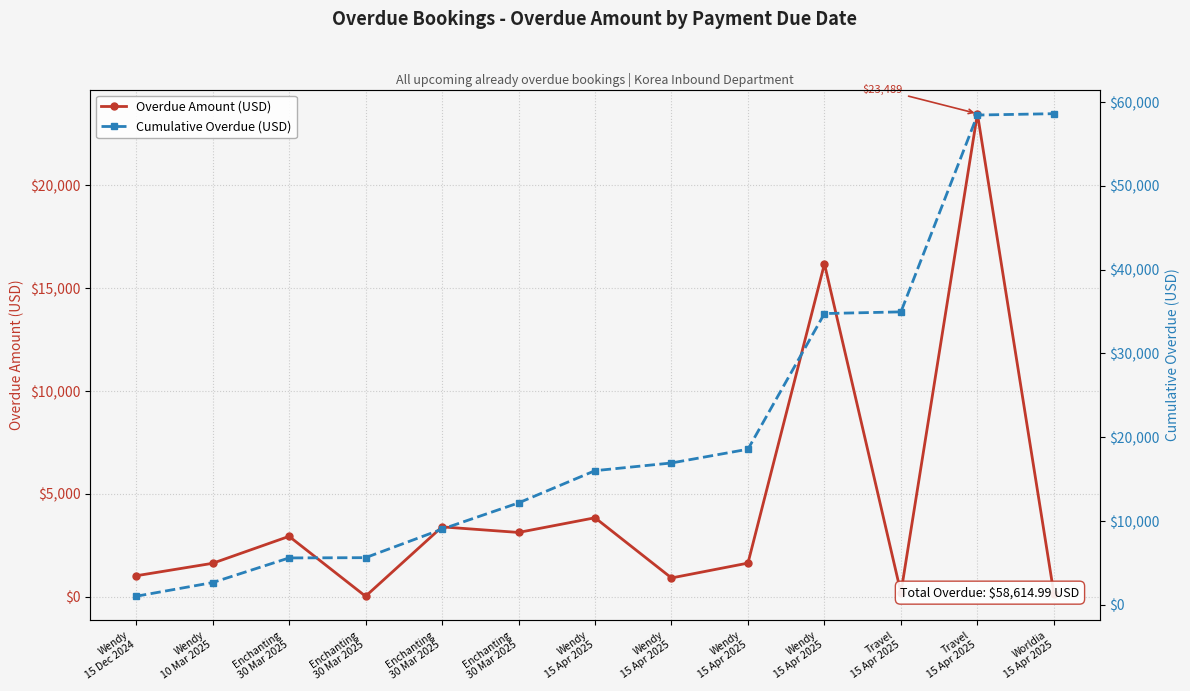

How many series are shown in this chart?

2